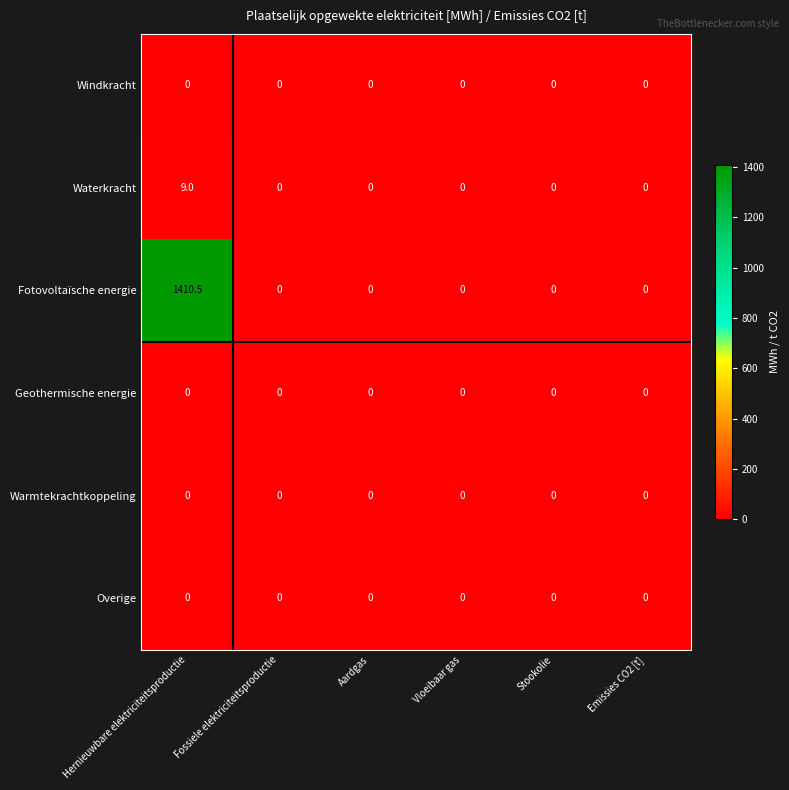

Which series has the largest range (max minus min)?

Fotovoltaïsche energie